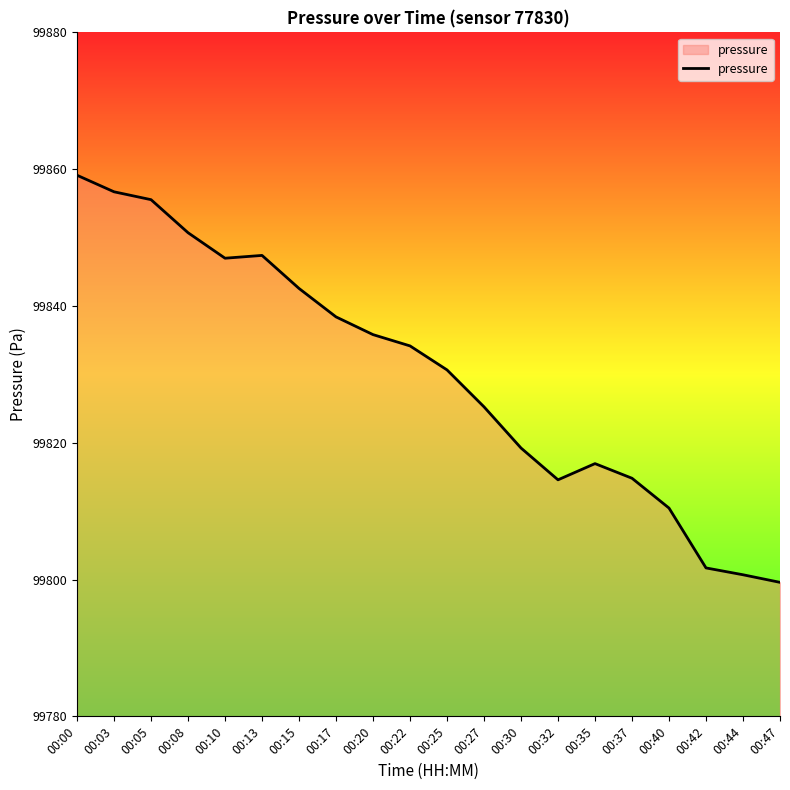

At which label does the data first exceed 99834?

00:00